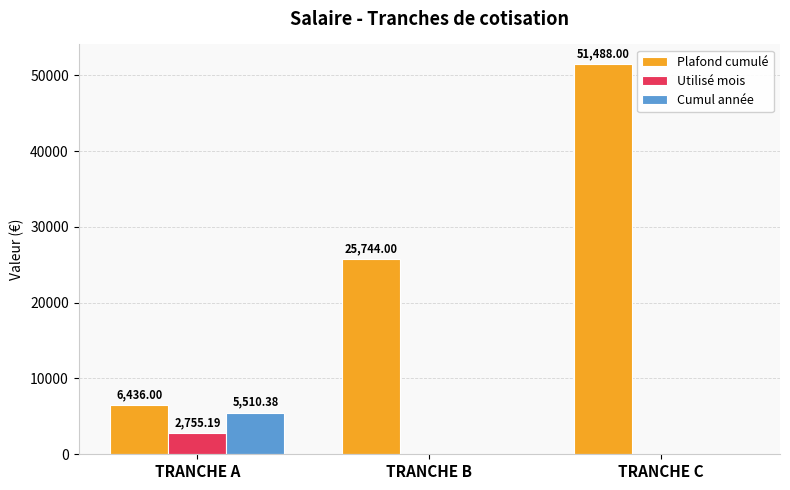

What is the sum of the Utilisé mois values at TRANCHE A and TRANCHE B?

2755.2